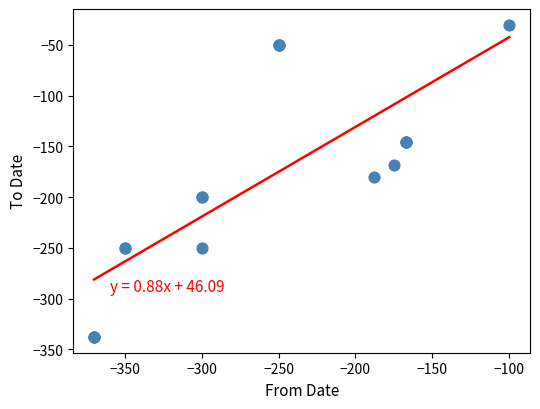

What Y value in the scatter plot is closest to -184?

-180